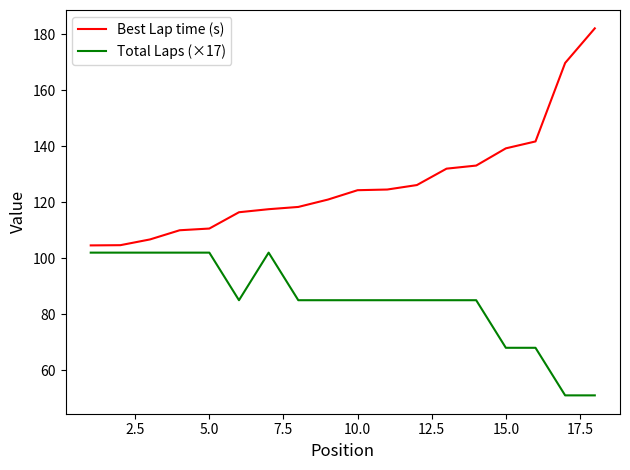

Rank the series by their maximum value, from lowest to highest.

Total Laps (×17), Best Lap time (s)